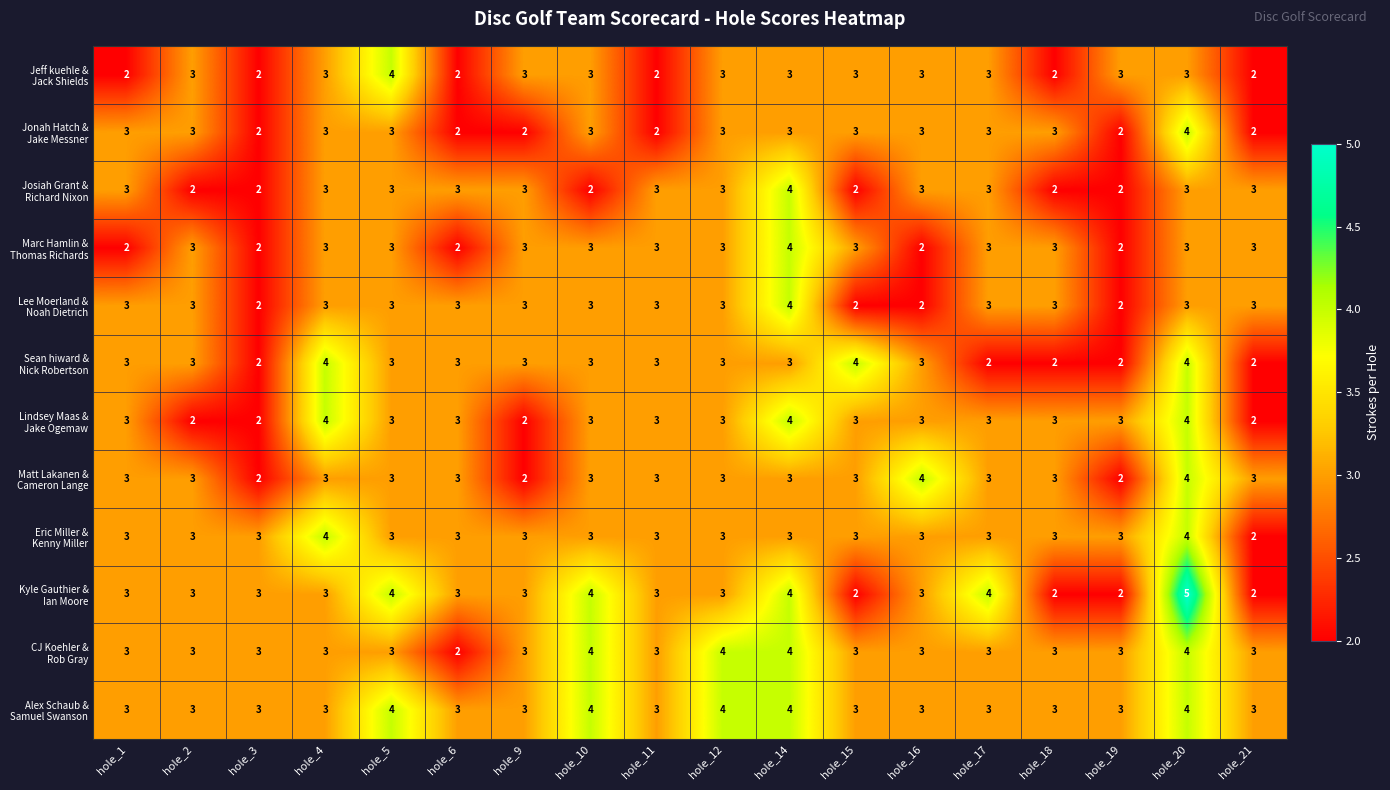

At which category is the sum across all series the highest?

hole_20